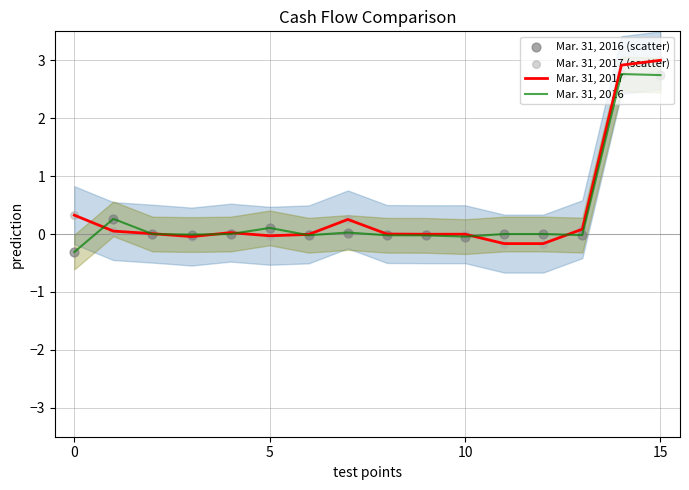

At how many categories does at least one series exceed 2?

2